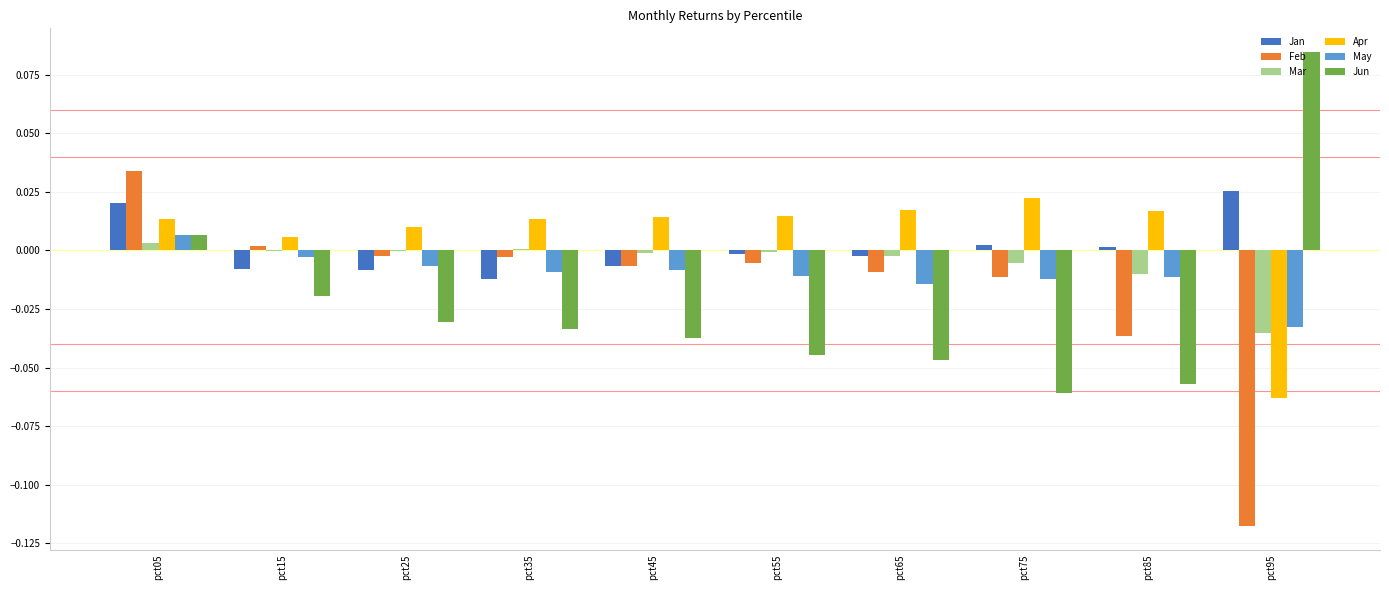

Between pct75 and pct95, which series saw the biggest shift?

Jun